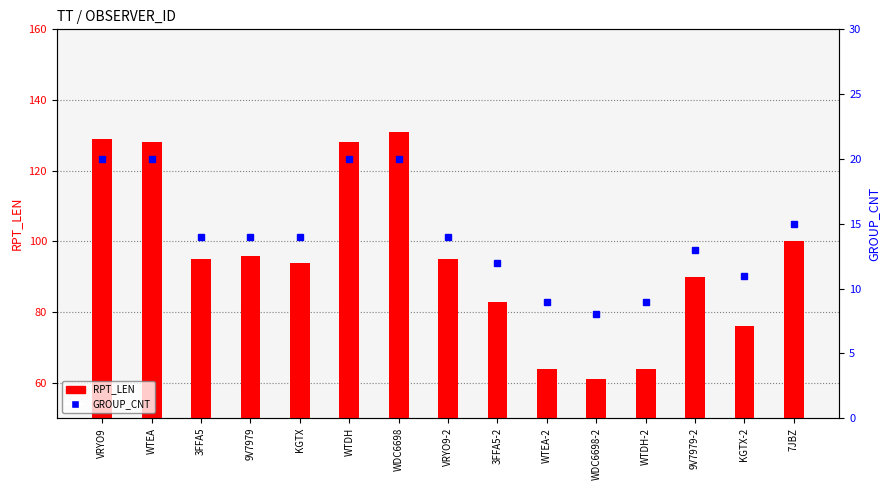

Which label corresponds to the smallest value in the chart?

WDC6698-2